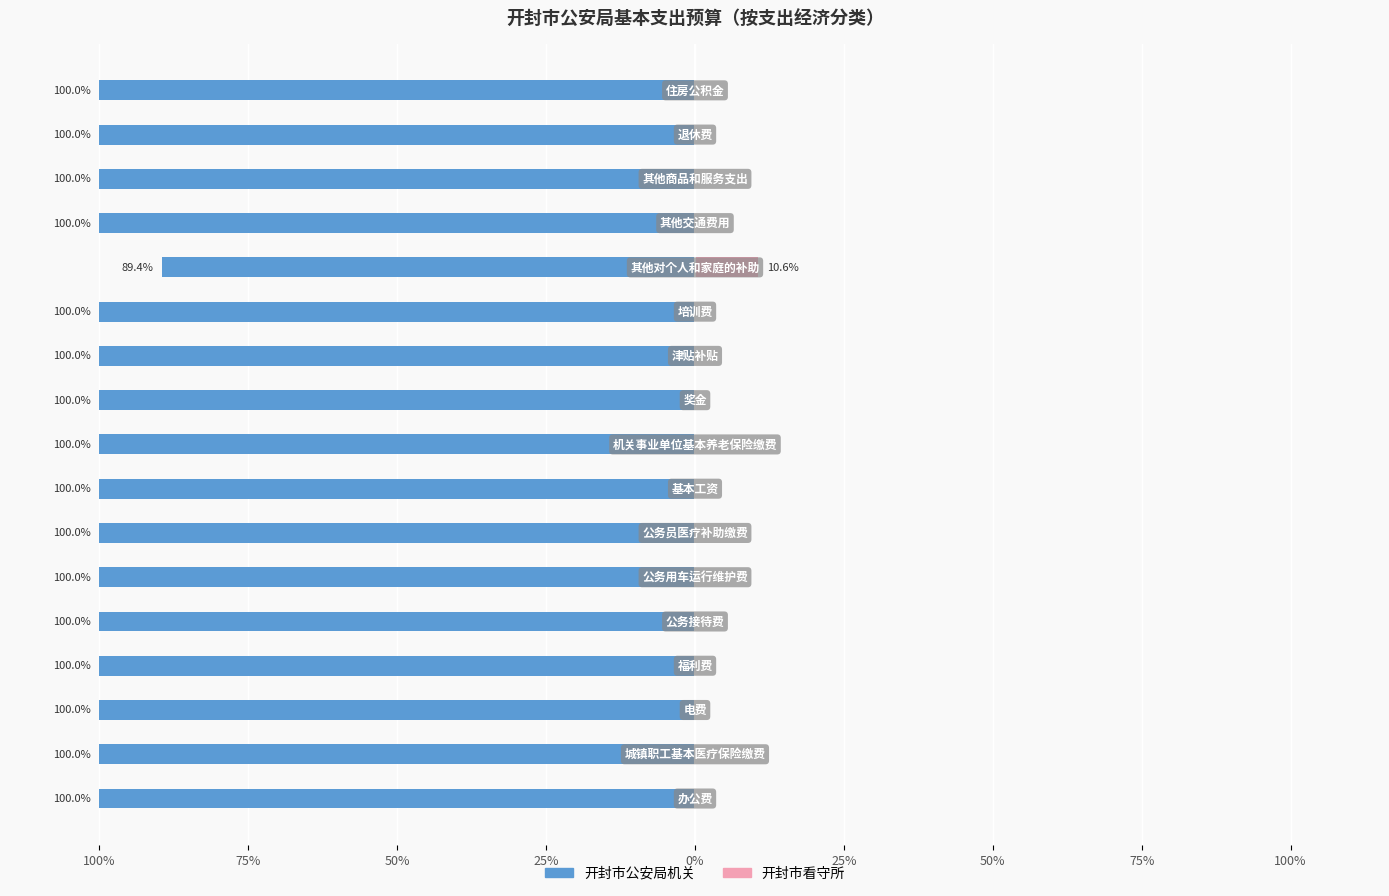

What is the difference between the maximum and second lowest values in the 开封市看守所 series?

10.6